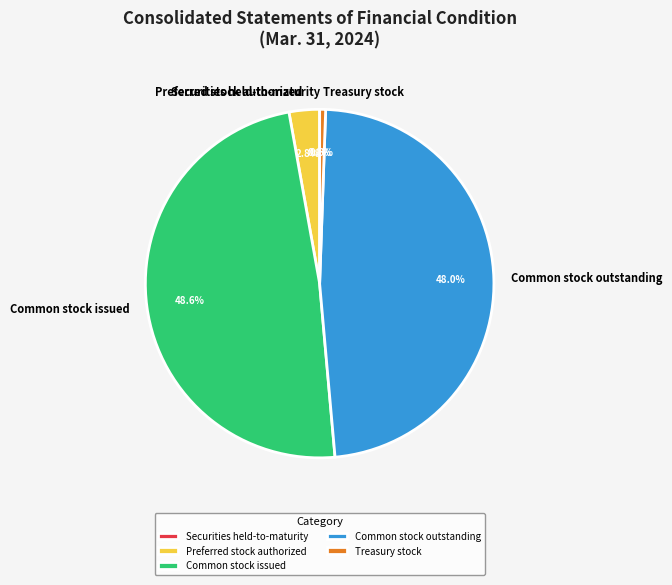

How much of the chart is everything except Common stock issued?

51.4%